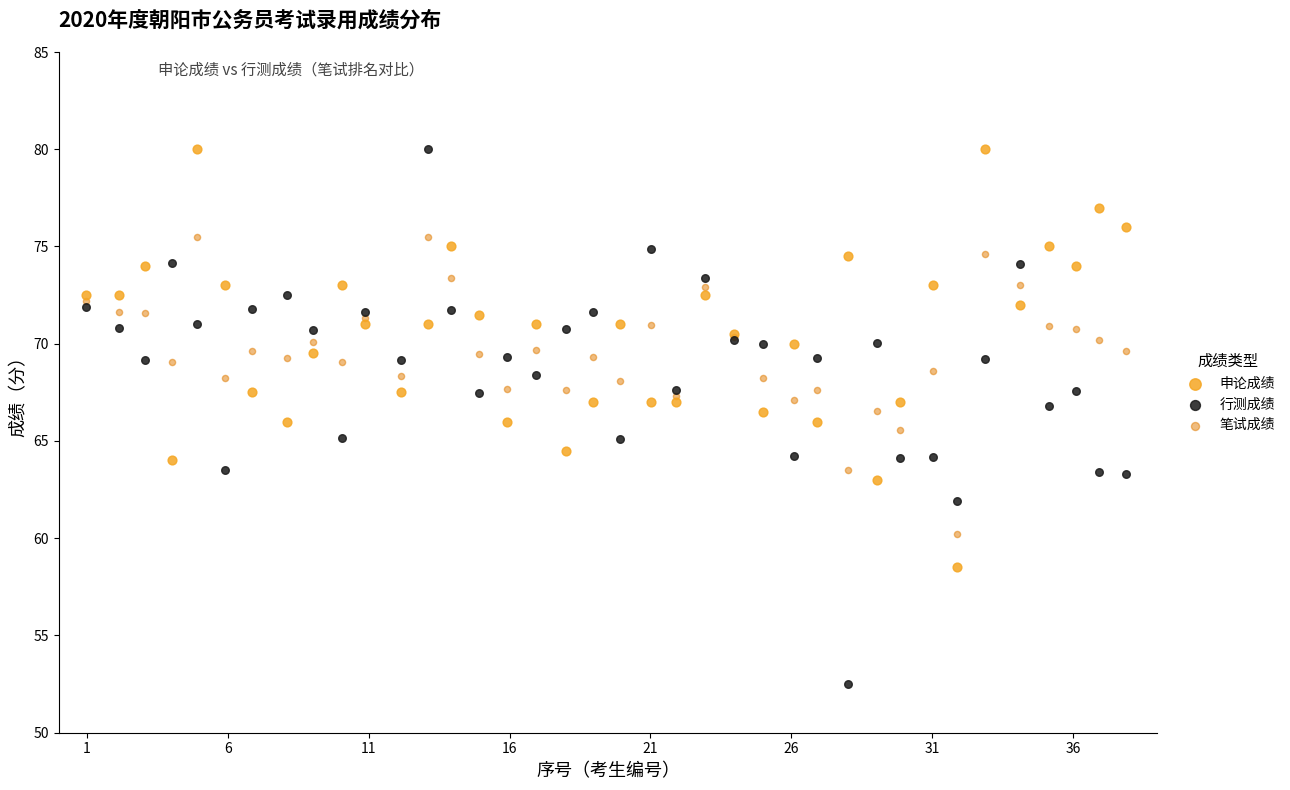

Which series reaches the minimum Y coordinate?

行测成绩